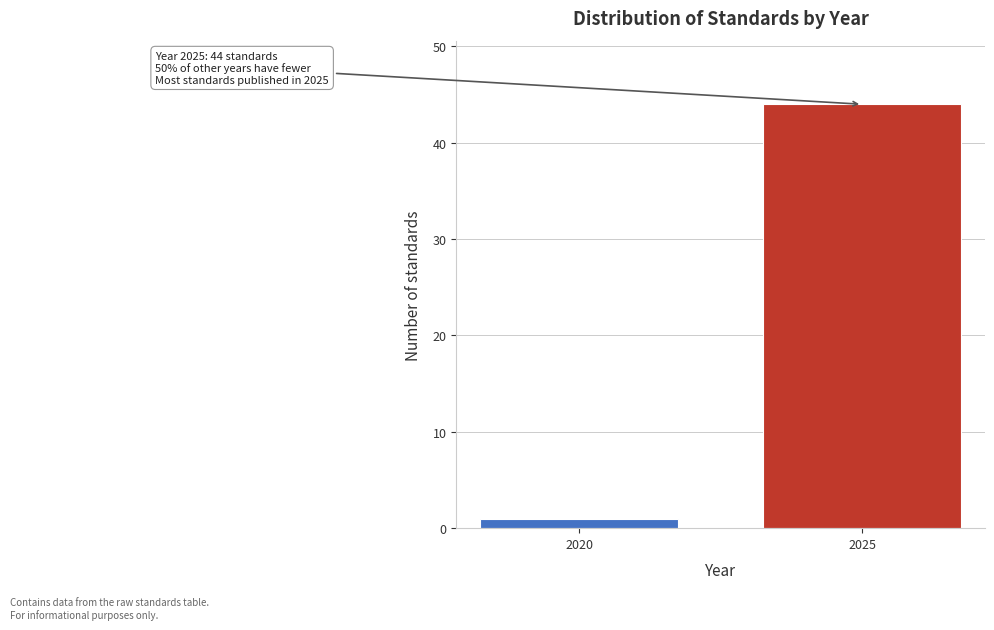

Reading right to left, list all the values displayed in this chart.

2025=44	2020=1